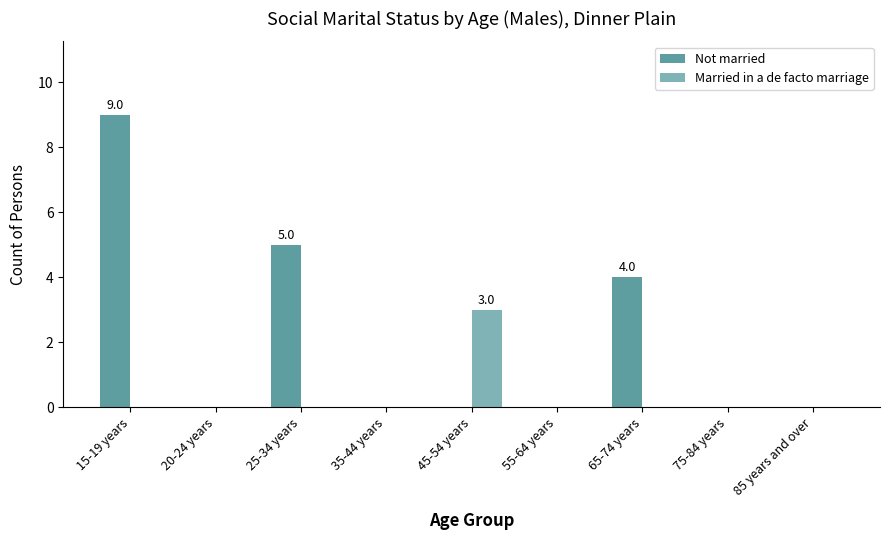

Is the value of Not married at 25-34 years greater than the value of Married in a de facto marriage at 45-54 years?

Yes